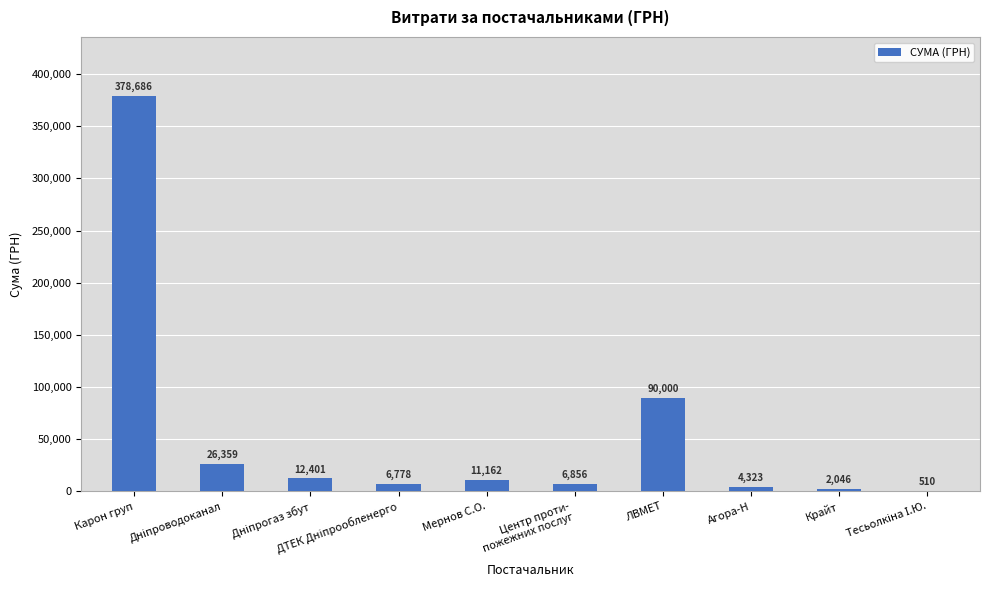

The chart shows a value of 219457.5 at Карон груп. True or false?

False